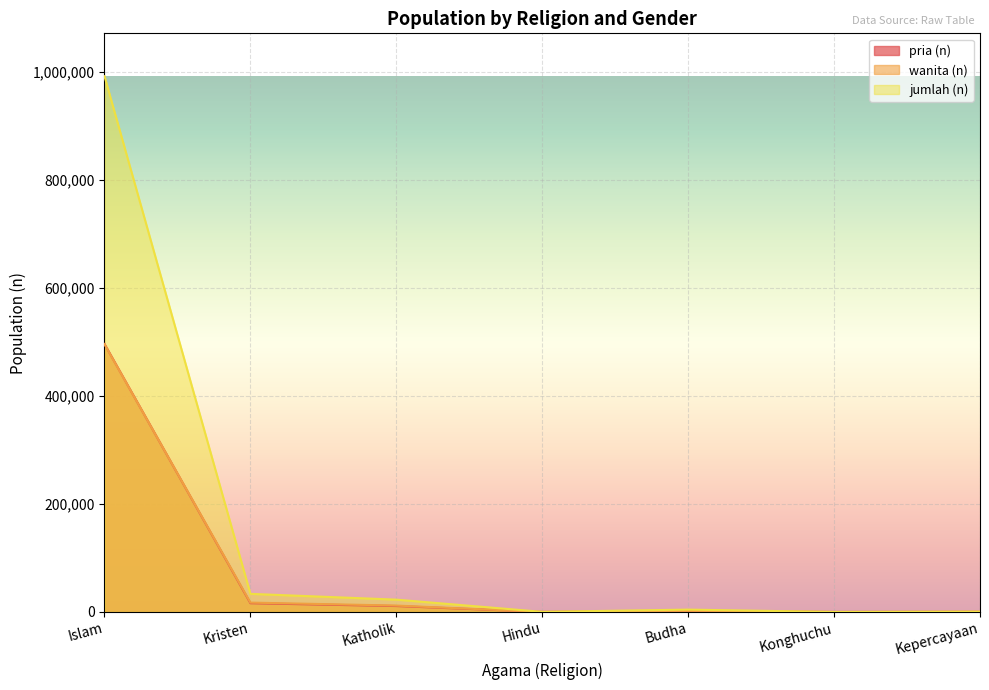

What is the sum of all jumlah (n) values?

1053219